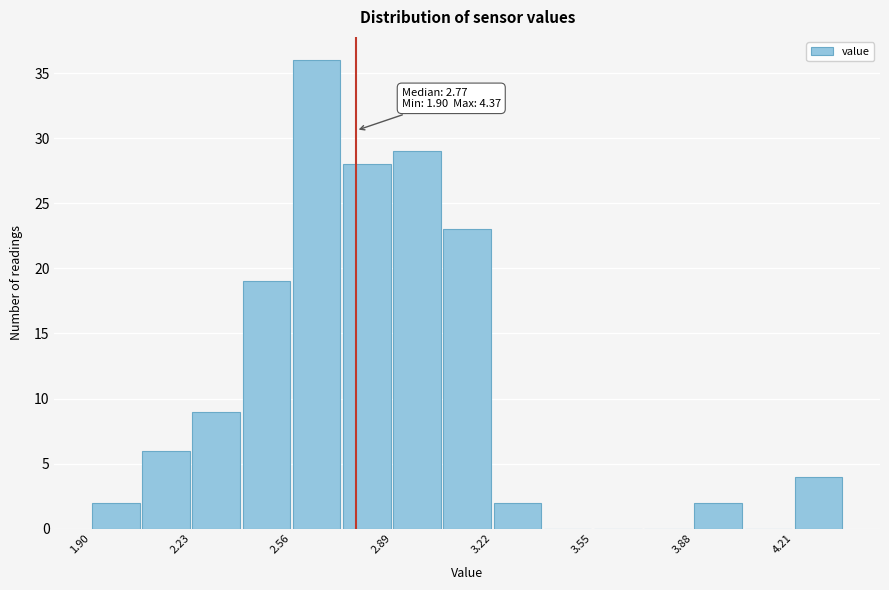

Around what value on the x-axis is the tallest bar? Give the approximate position of its centre, as read against the axis.

2.65